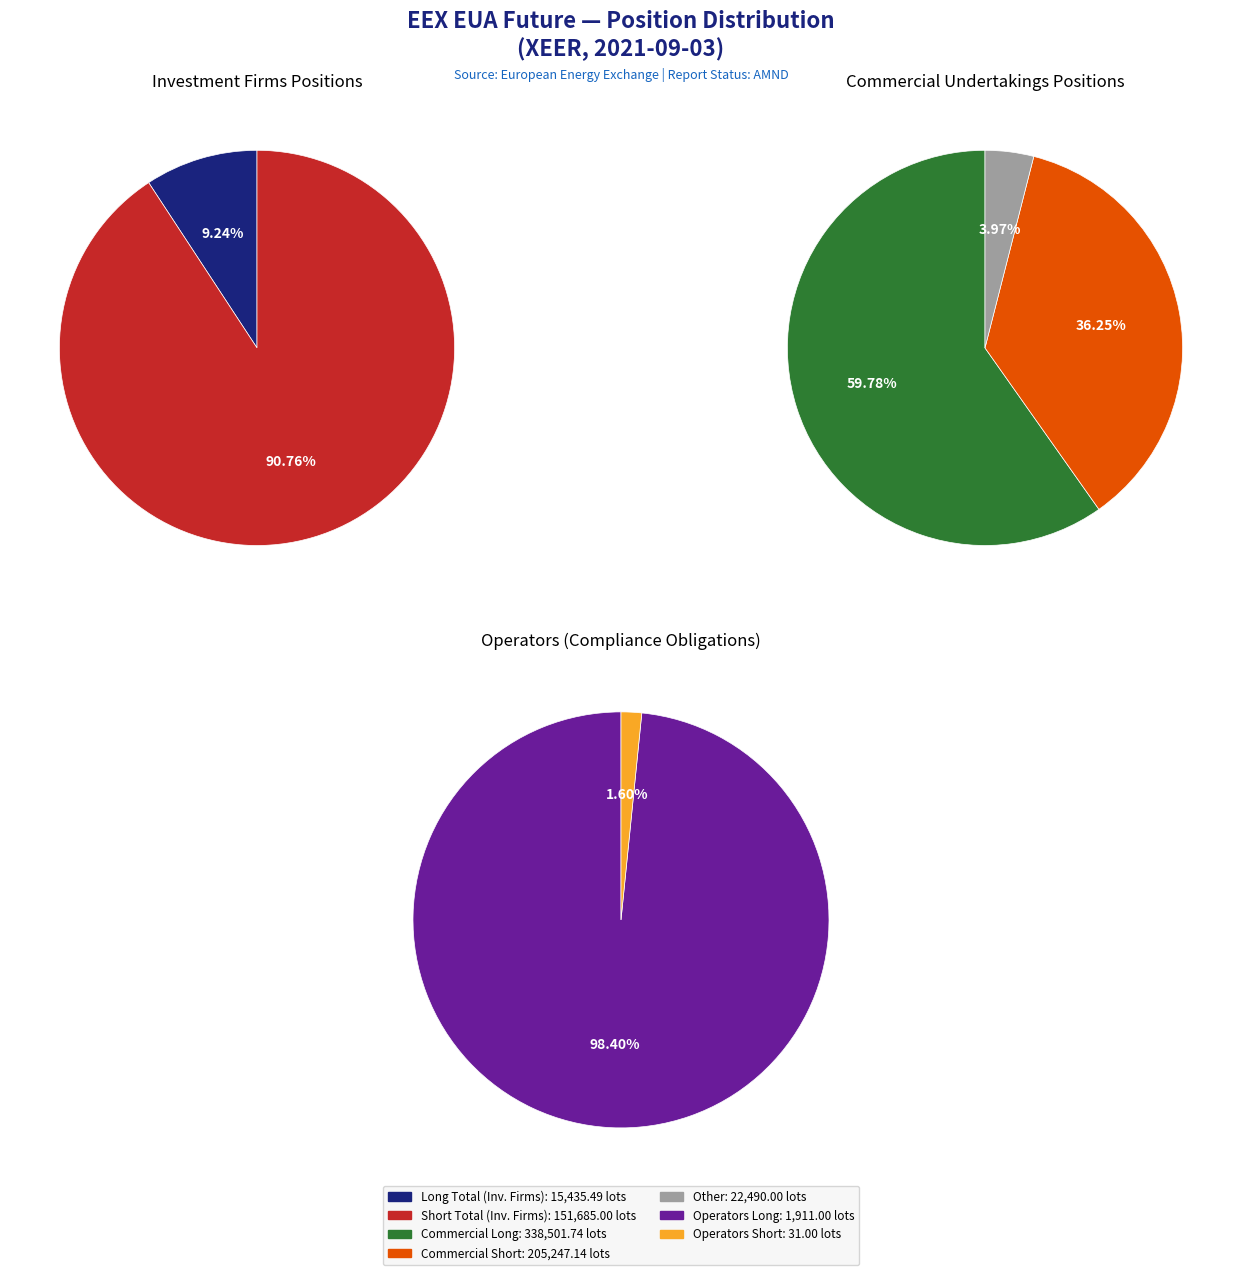

To the nearest percent, what is the difference between the Commercial Undertakings and Operators with compliance obligations slice percentages?

95%